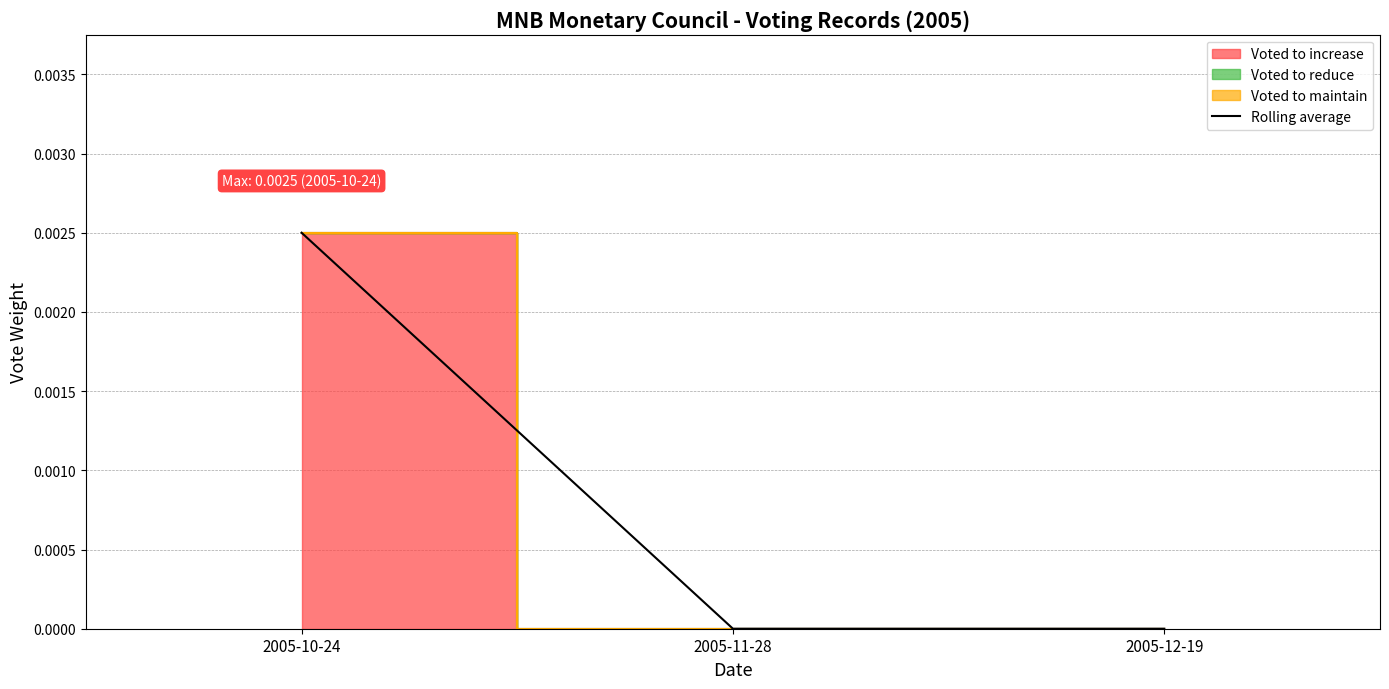

What position from the left is 2005-12-19?

3